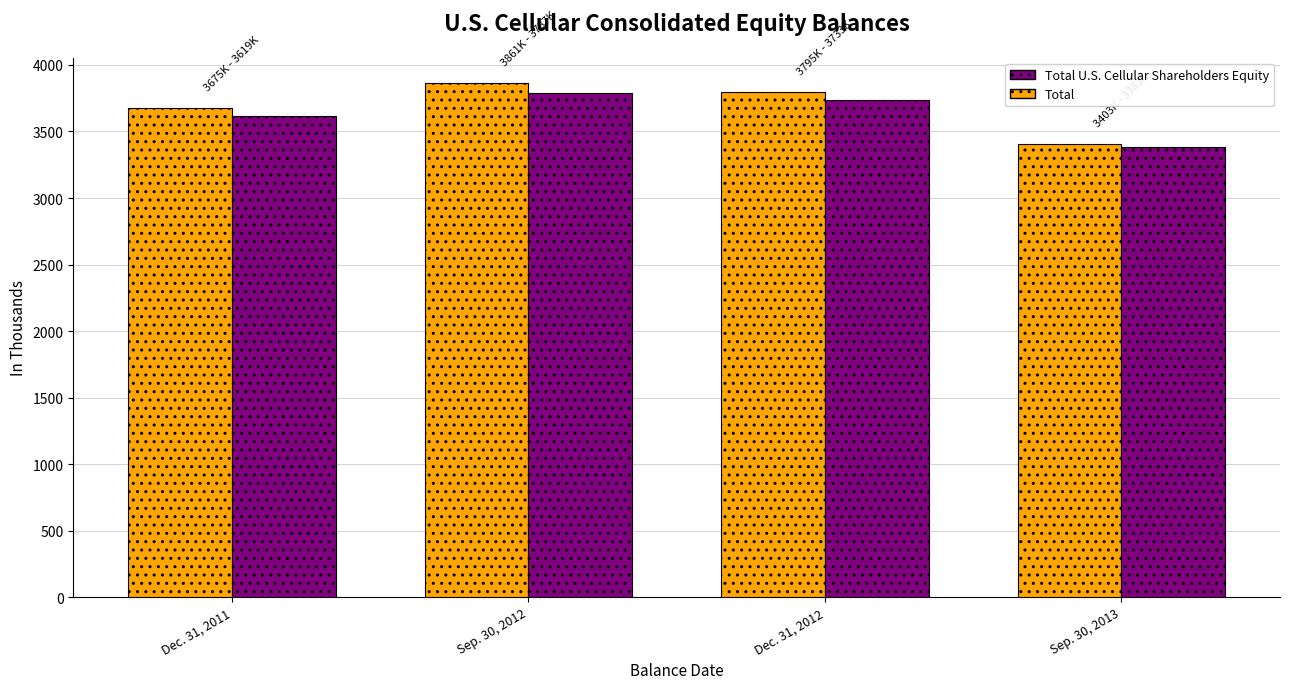

Reading left to right, transcribe all the data shown in this chart.

Total: 3675.9	3861.8	3795.2	3403.6
Total U.S. Cellular Shareholders Equity: 3620.0	3787.6	3733.9	3383.1